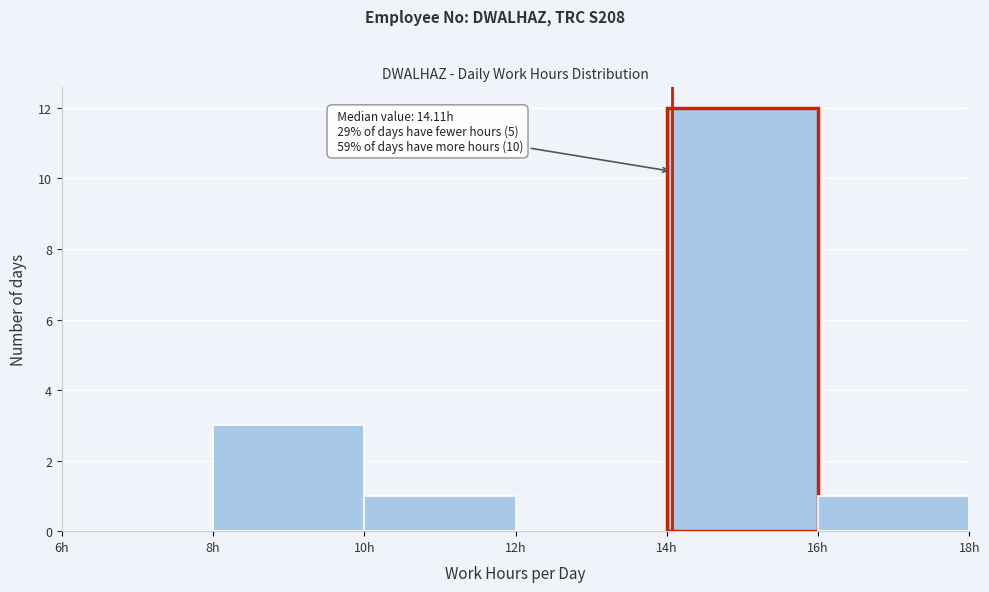

Which range on the x-axis has the tallest bar?

14 to 16